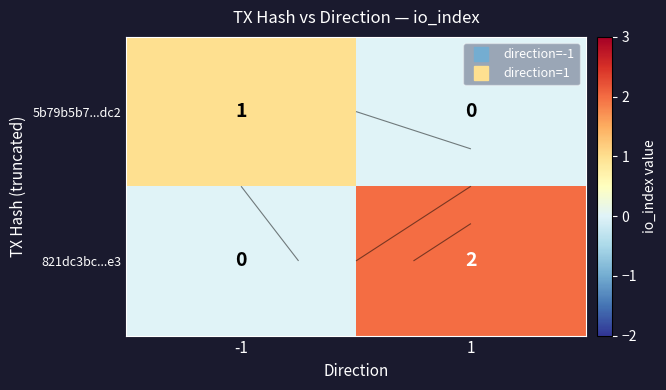

What is the total value across all series at -1?

1